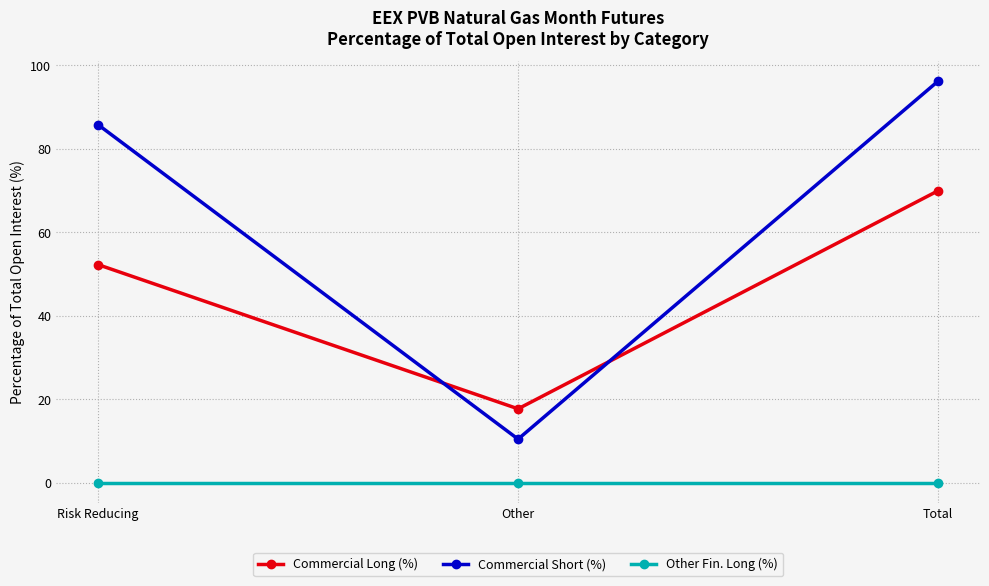

What is the label of the 2nd point from the right?

Other